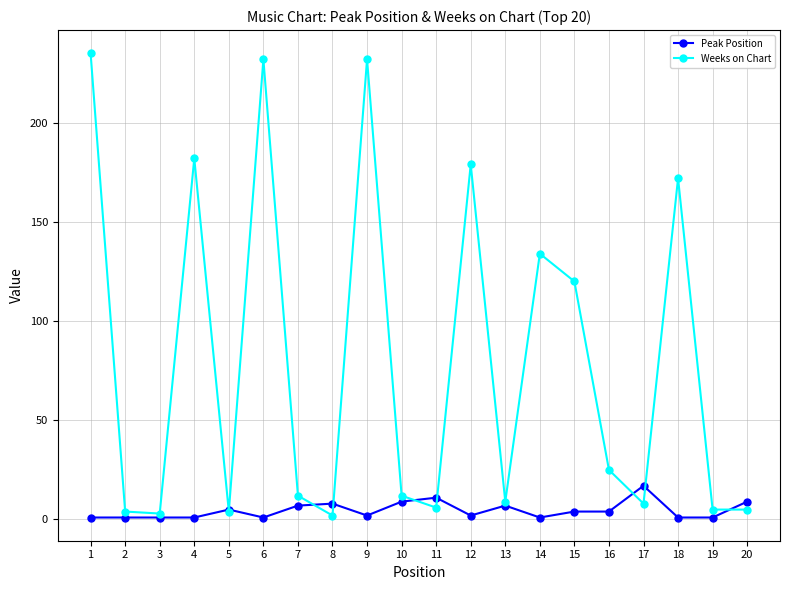

The value of Weeks on Chart at 6 is 232. True or false?

True